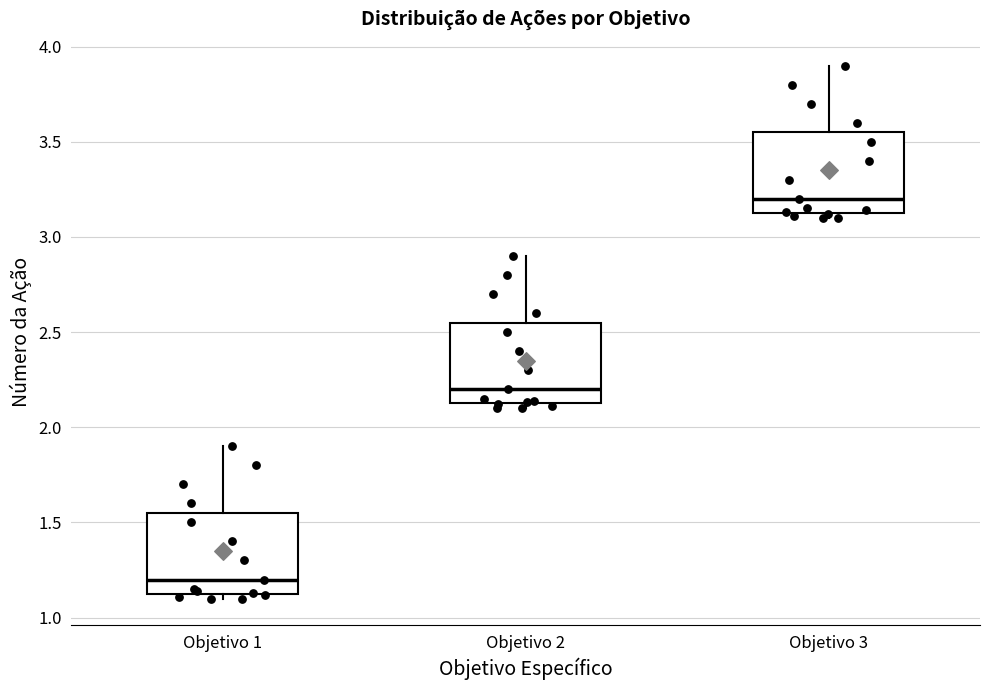

Where does the upper whisker of the box for Objetivo 1 end on the y-axis? The values are not printed on the chart, so give them approximately, as read against the axis.

1.90